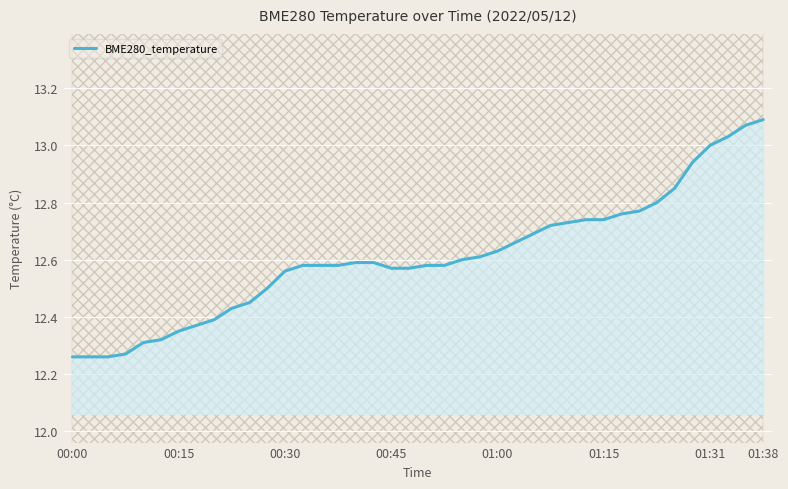

How many lines are shown in the chart?

1